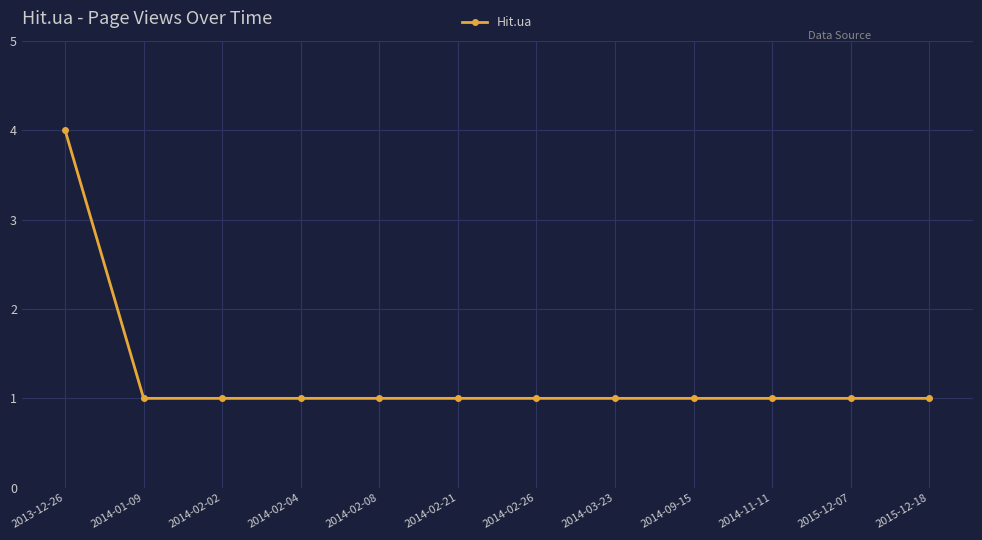

What is the sum of all values?

15